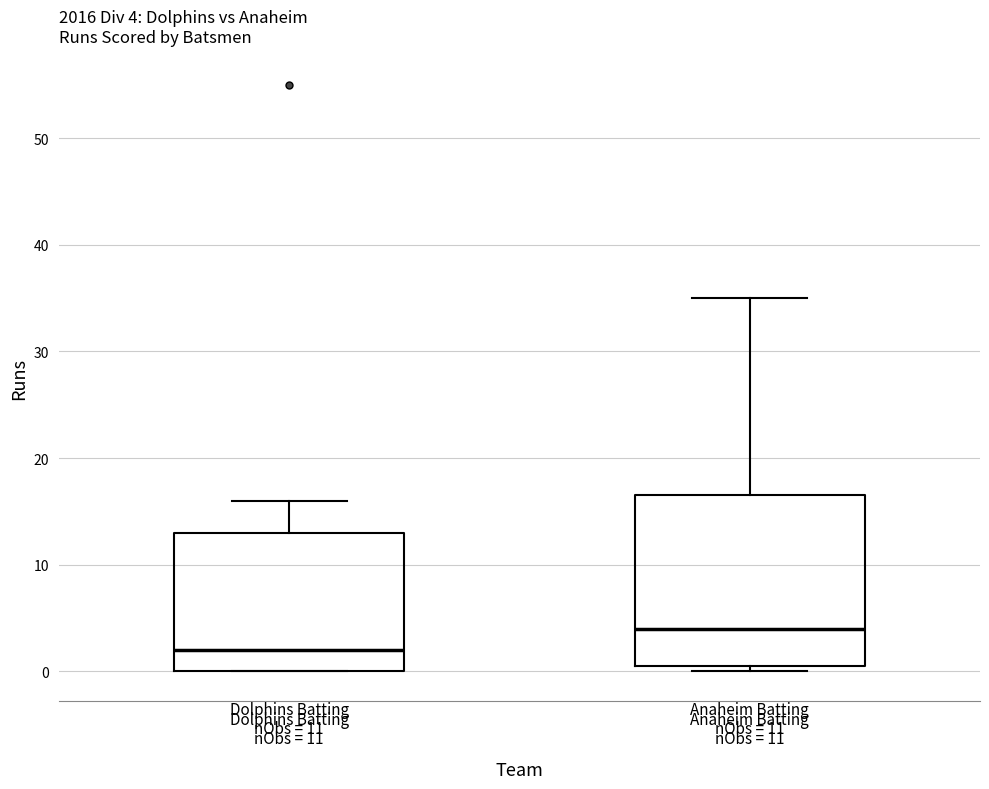

Which box has the highest median line?

Anaheim Batting nObs = 11